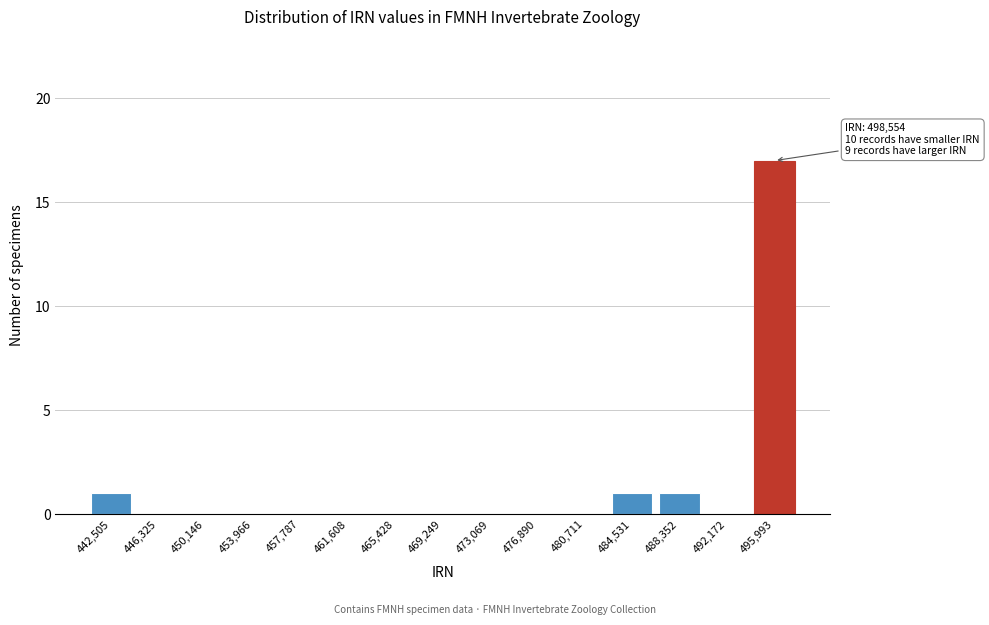

Reading right to left, what are all the values shown in this chart?

495,993=17	492,172=0	488,352=1	484,531=1	480,711=0	476,890=0	473,069=0	469,249=0	465,428=0	461,608=0	457,787=0	453,966=0	450,146=0	446,325=0	442,505=1